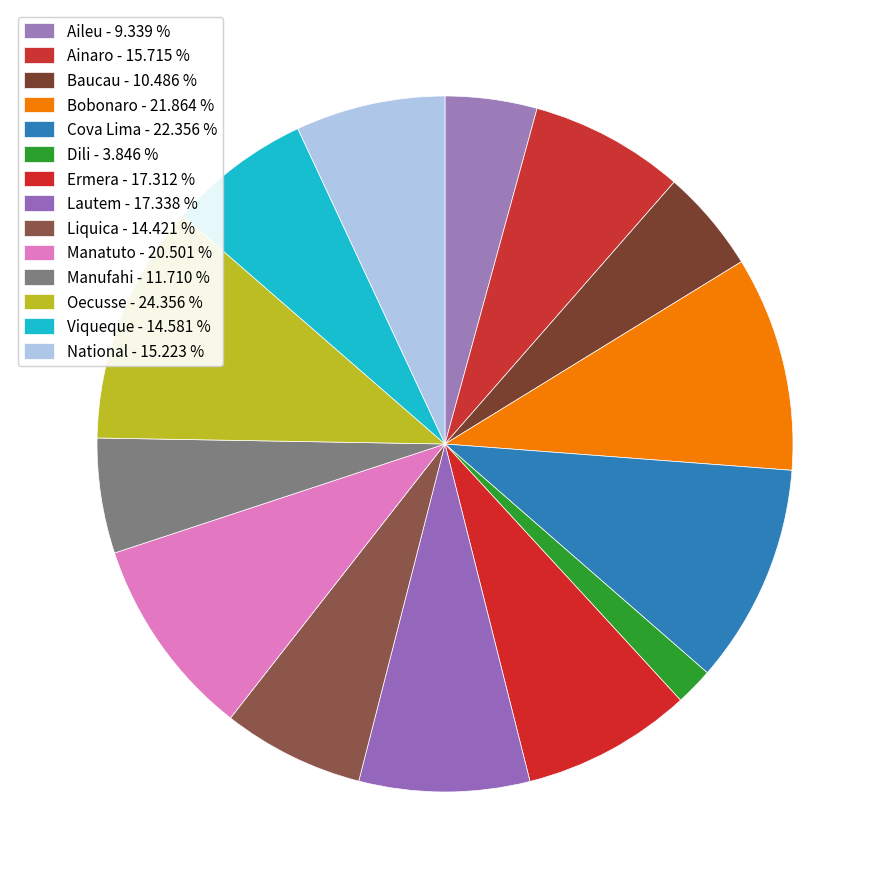

Which has a higher value, Oecusse or Dili?

Oecusse